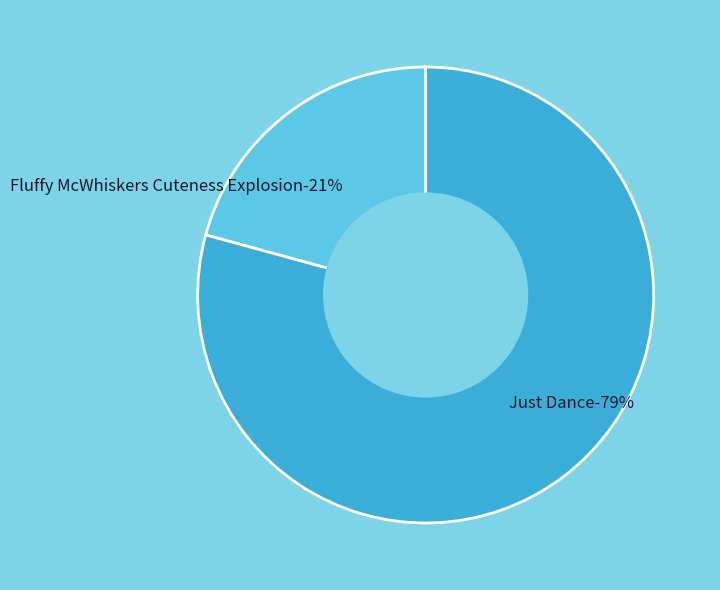

Which slice is the largest?

Just Dance